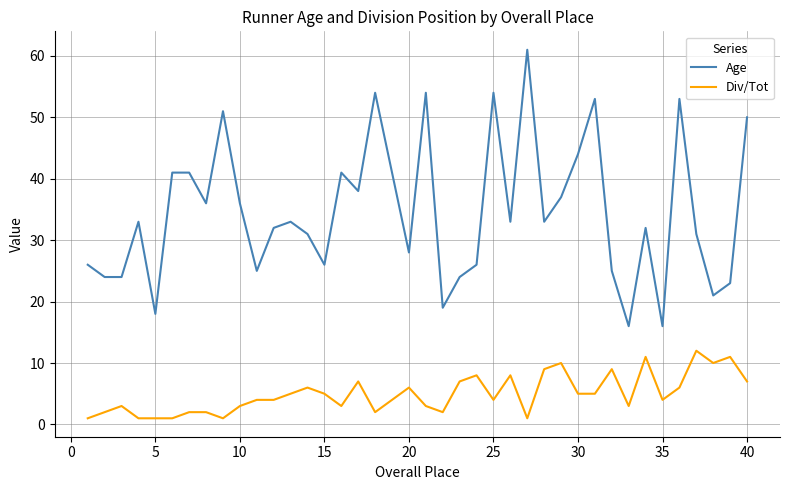

Which series has the largest range (max minus min)?

Age